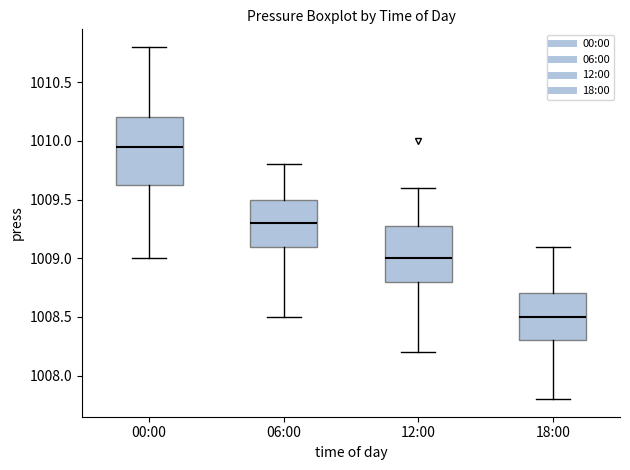

Which box is the tallest, from its lower edge to its upper edge?

00:00